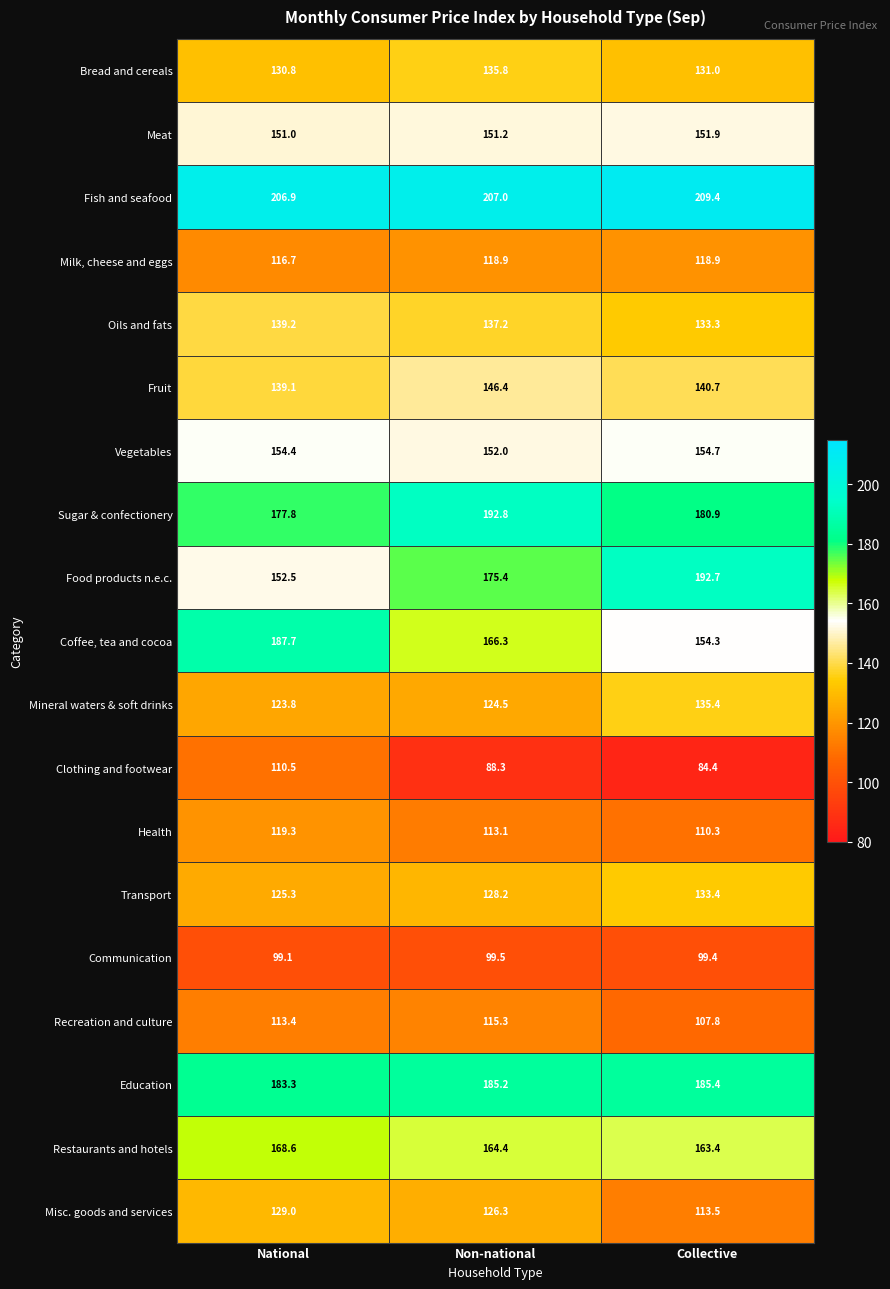

Which category has the highest value across all series?

Collective